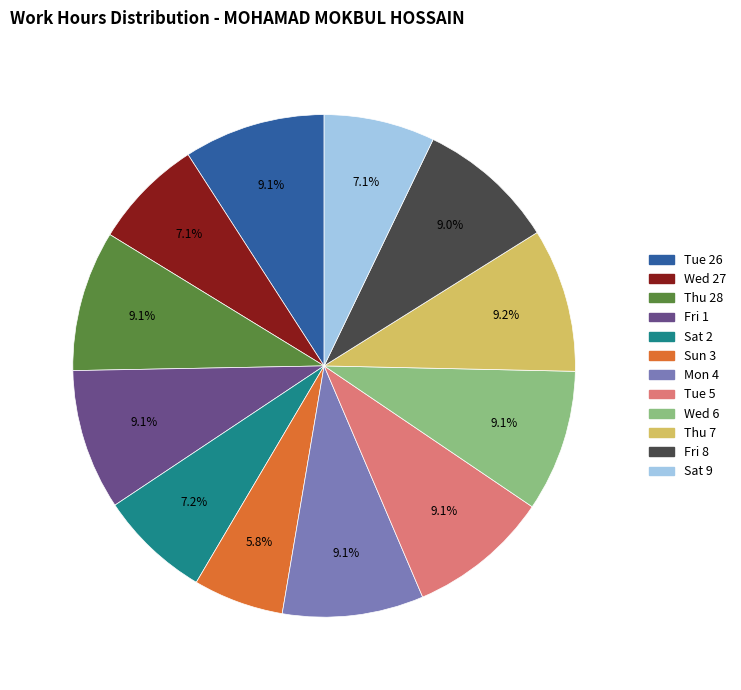

What is the smallest slice in the pie chart?

Sun 3